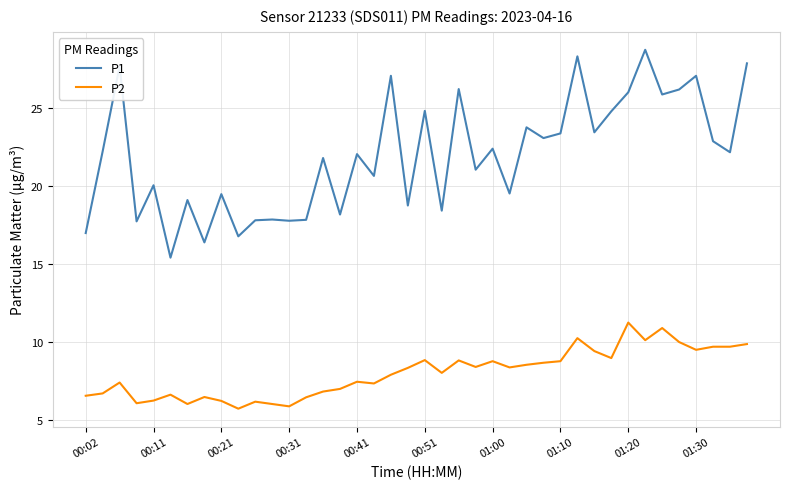

List the series in order of their peak value, highest first.

P1, P2